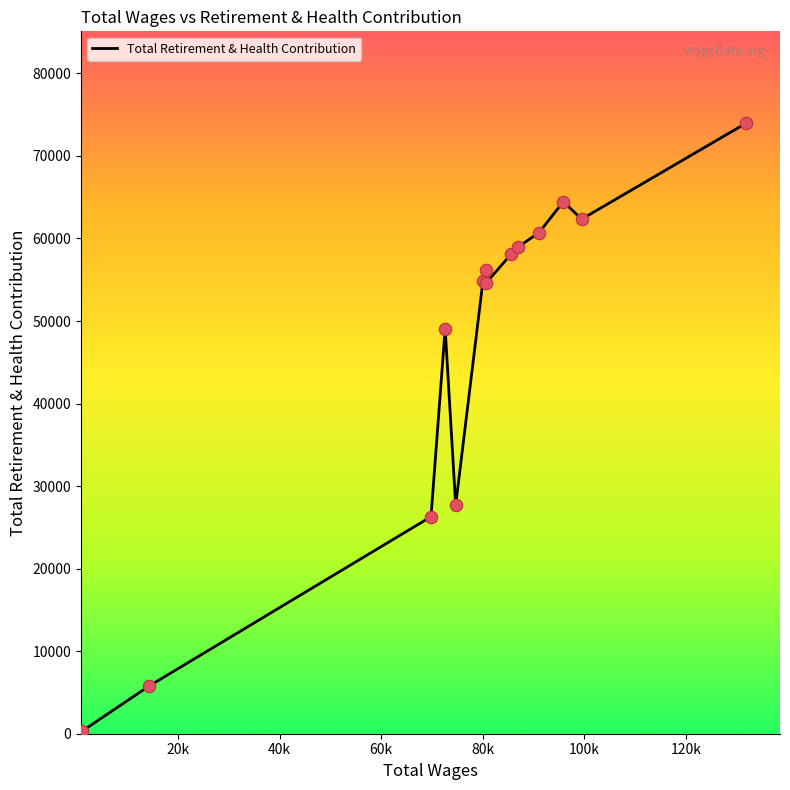

What is the greatest value displayed?

73996